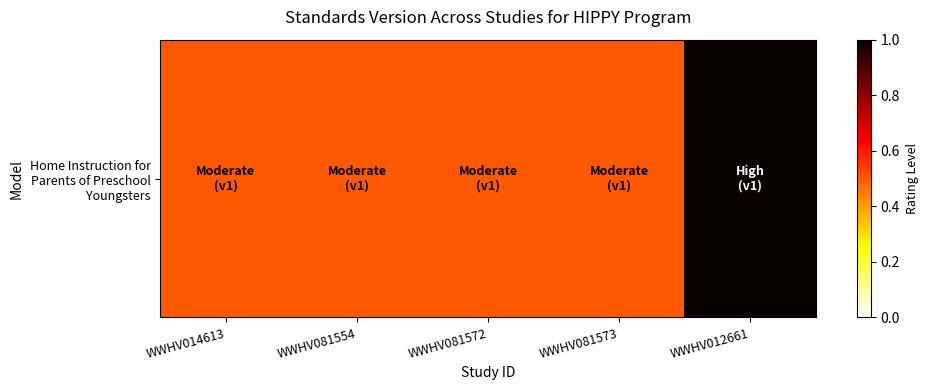

The value at WWHV081572 is 0.5. True or false?

True